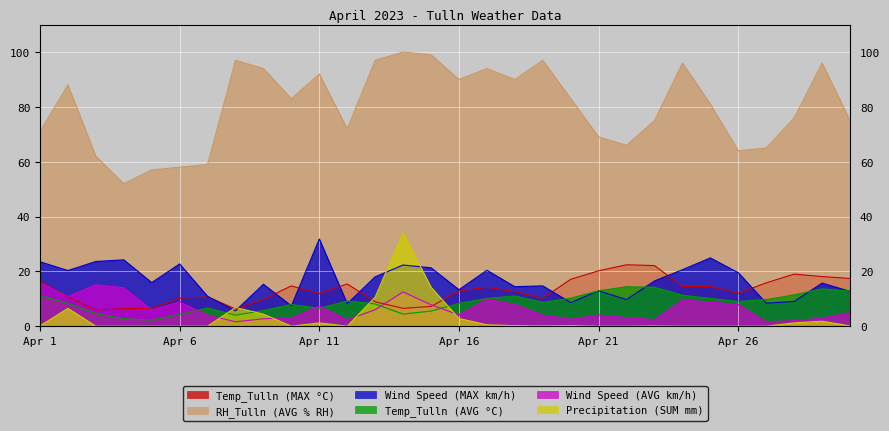

What is the average value of the Wind Speed (AVG km/h) series?

6.5